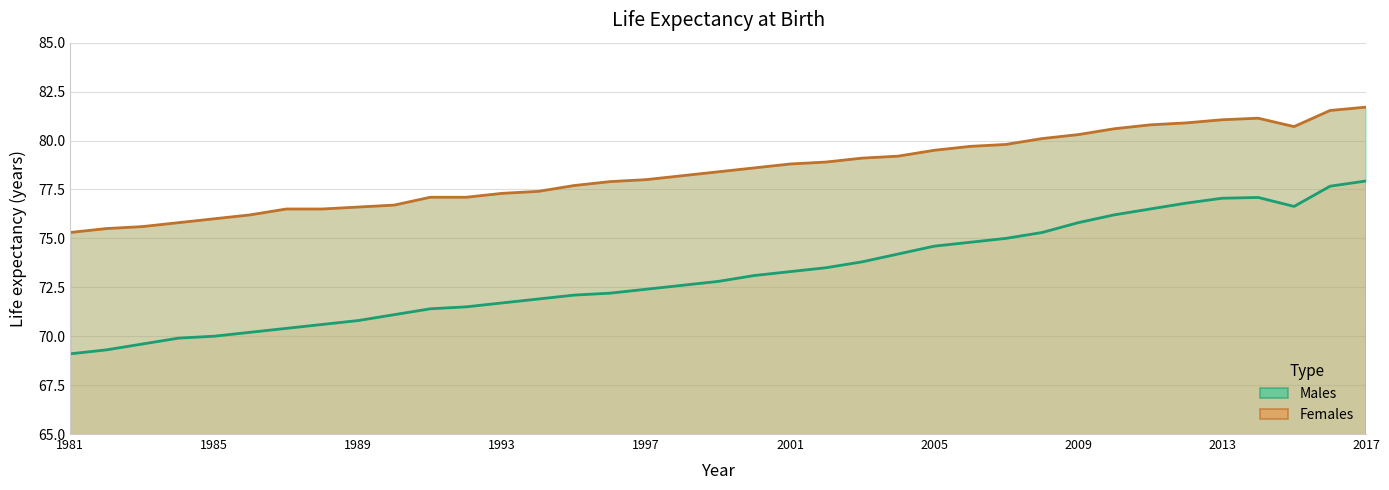

Which label corresponds to the smallest value in the chart?

1981